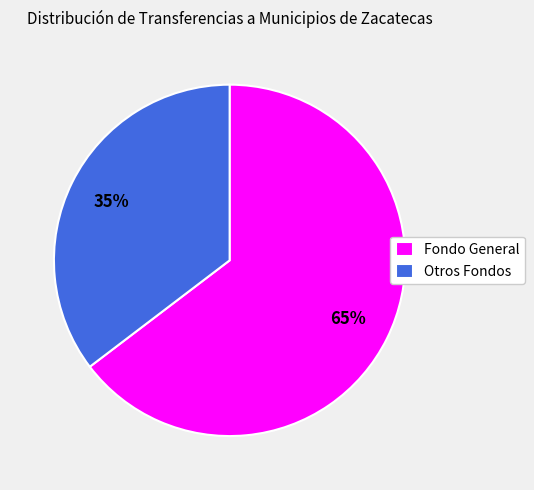

What is the ratio of the value at Otros Fondos to the value at Fondo General?

0.5